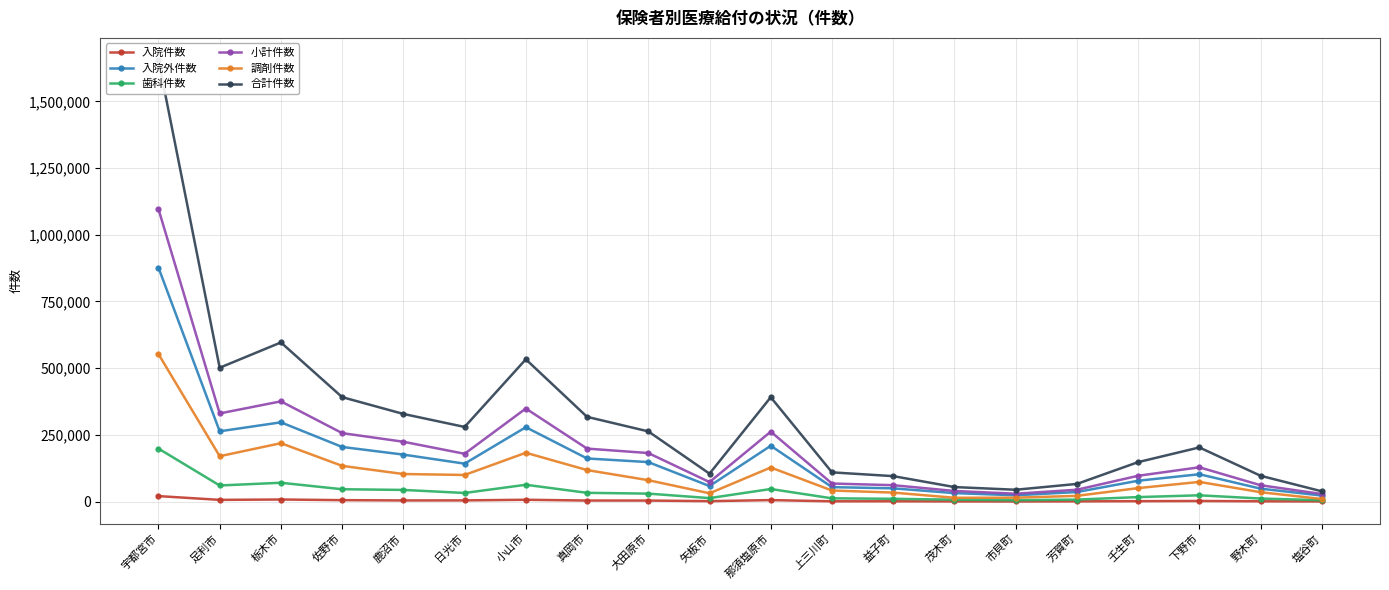

Where is the first local maximum for 歯科件数?

栃木市